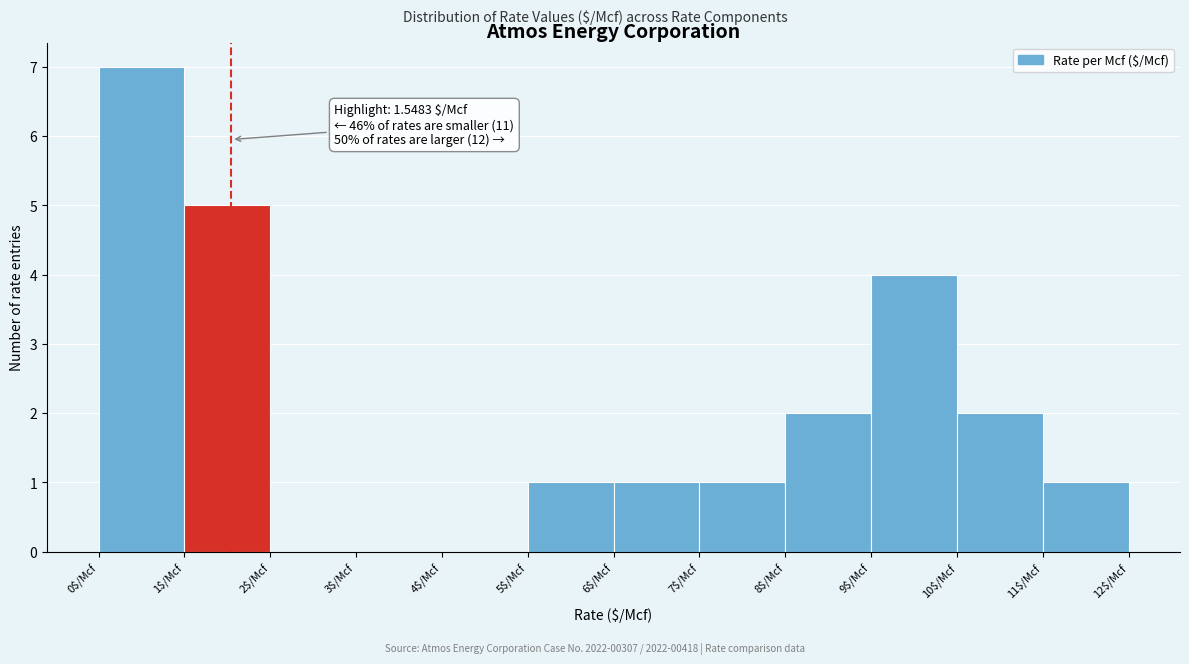

Over which range of the x-axis is the bar tallest?

0 to 1